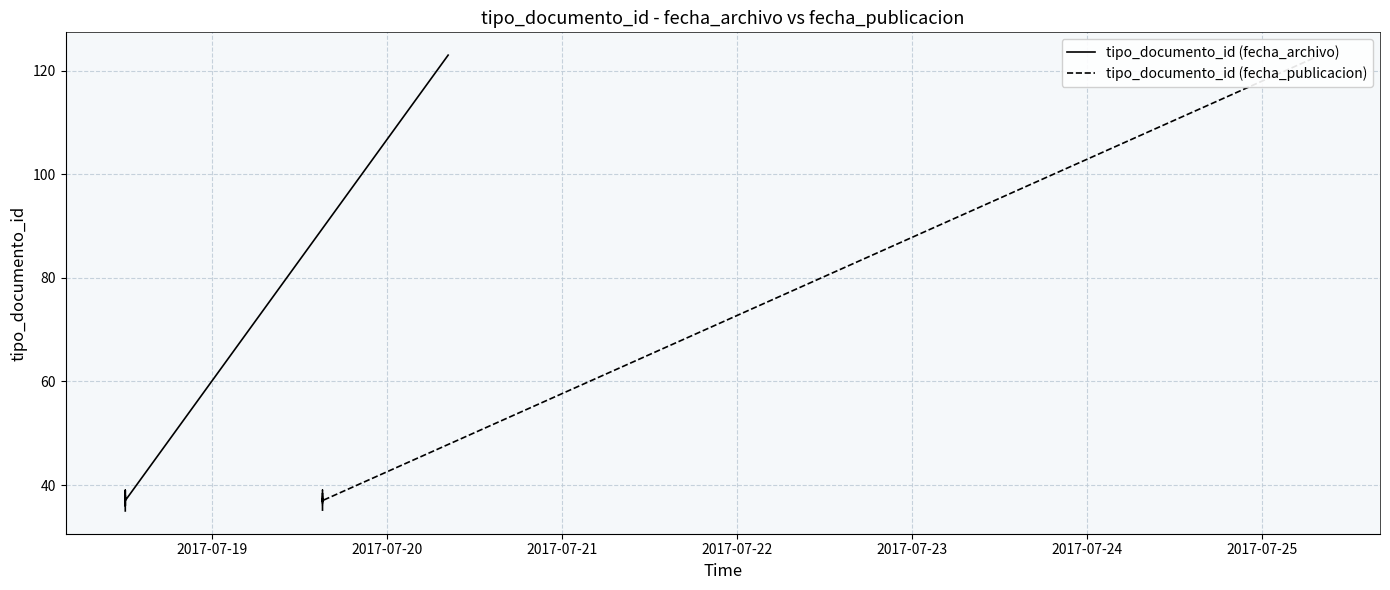

Which series has the widest spread of values?

tipo_documento_id (fecha_archivo)